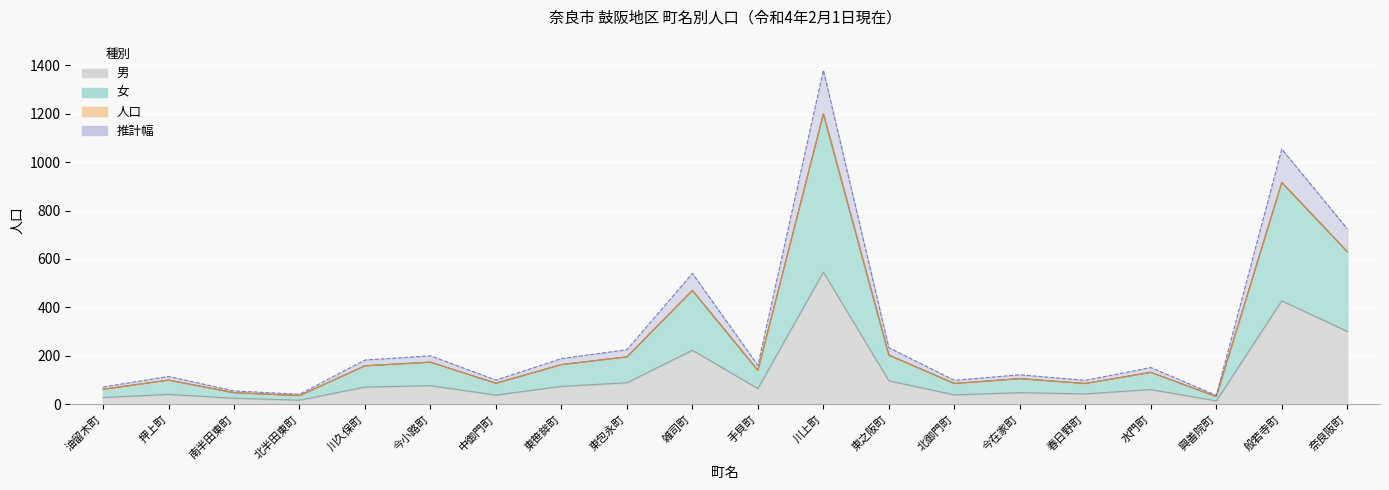

True or false: 人口 and 女 intersect in this chart.

False